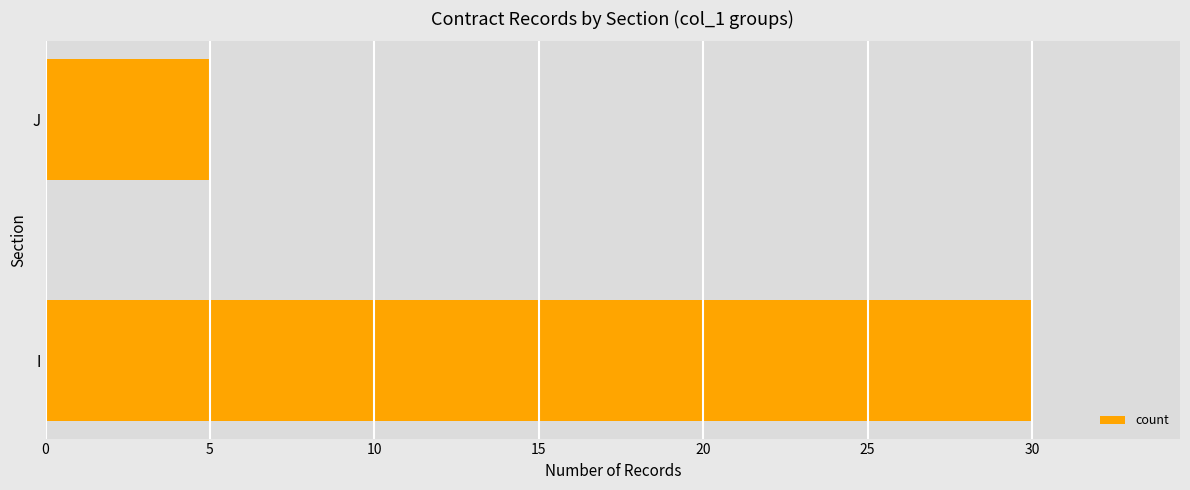

Reading bottom to top, transcribe all the data shown in this chart.

30	5